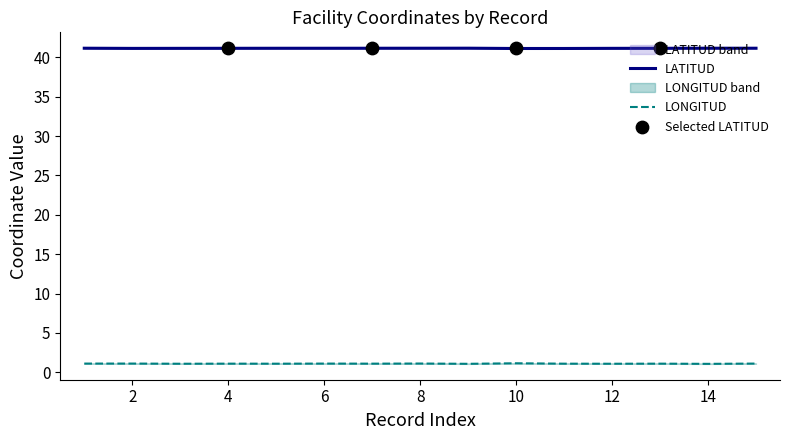

At which category is the sum across all series the highest?

10